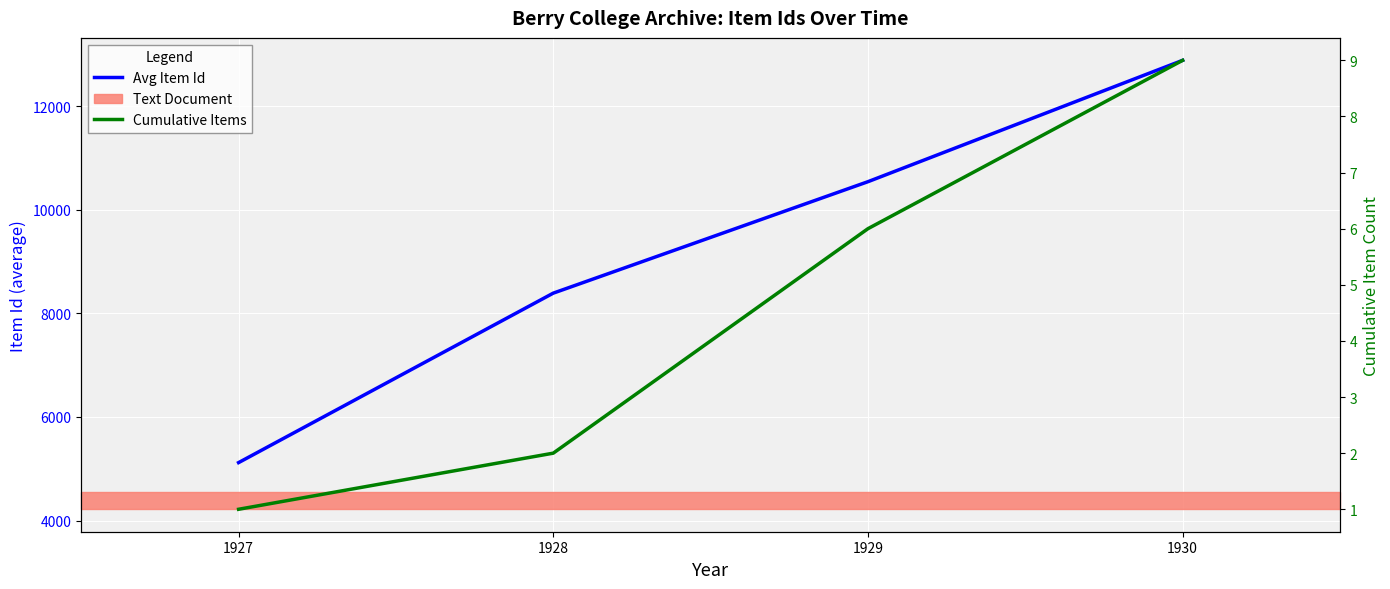

What are all the series names shown in the legend?

Avg Item Id, Cumulative Items